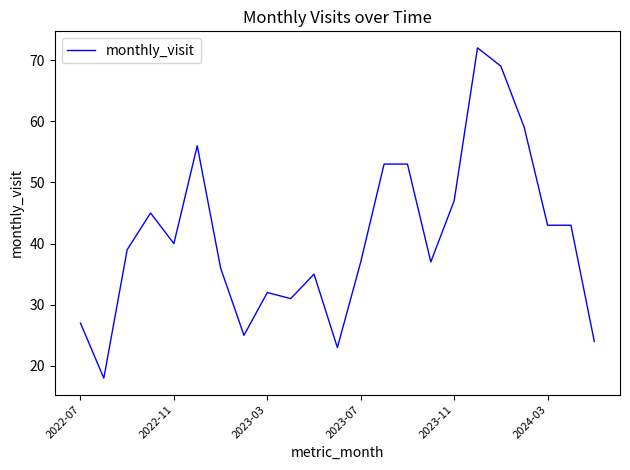

Reading left to right, what are all the values shown in this chart?

27	18	39	45	40	56	36	25	32	31	35	23	37	53	53	37	47	72	69	59	43	43	24